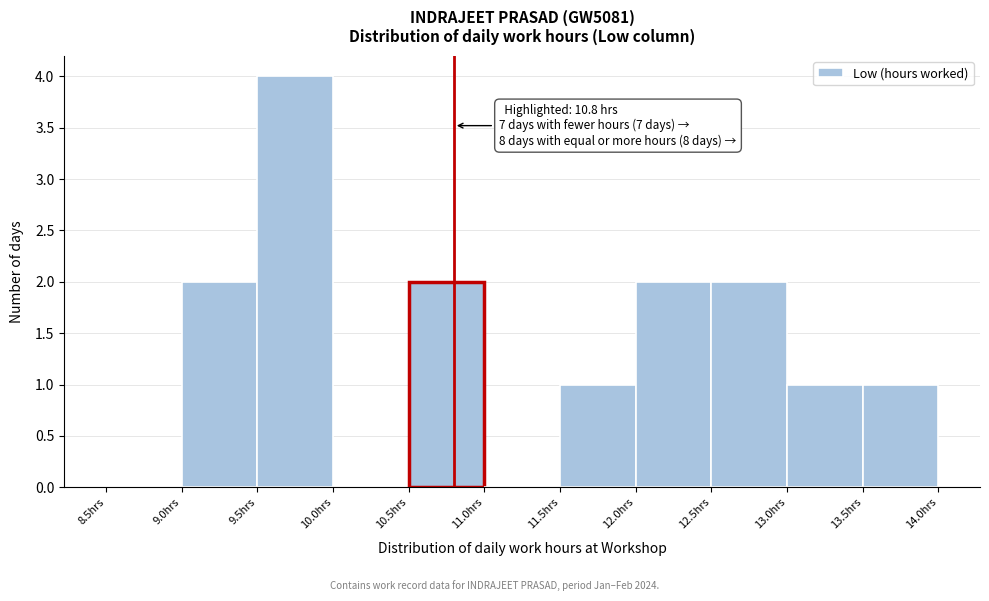

Which range on the x-axis has the tallest bar?

9.5 to 10.0